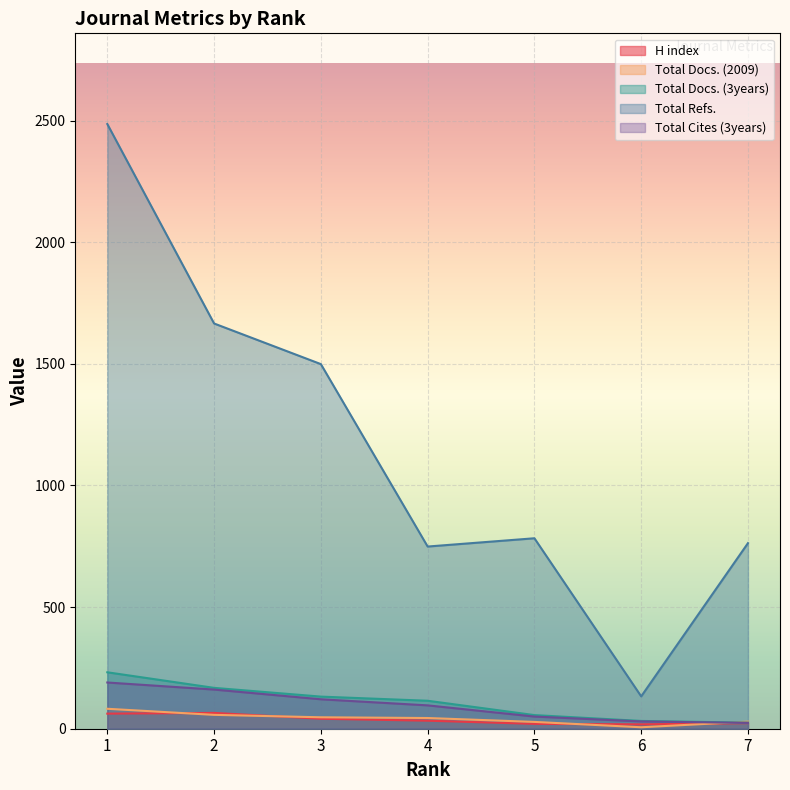

True or false: Total Refs. and Total Docs. (3years) cross at least once.

False